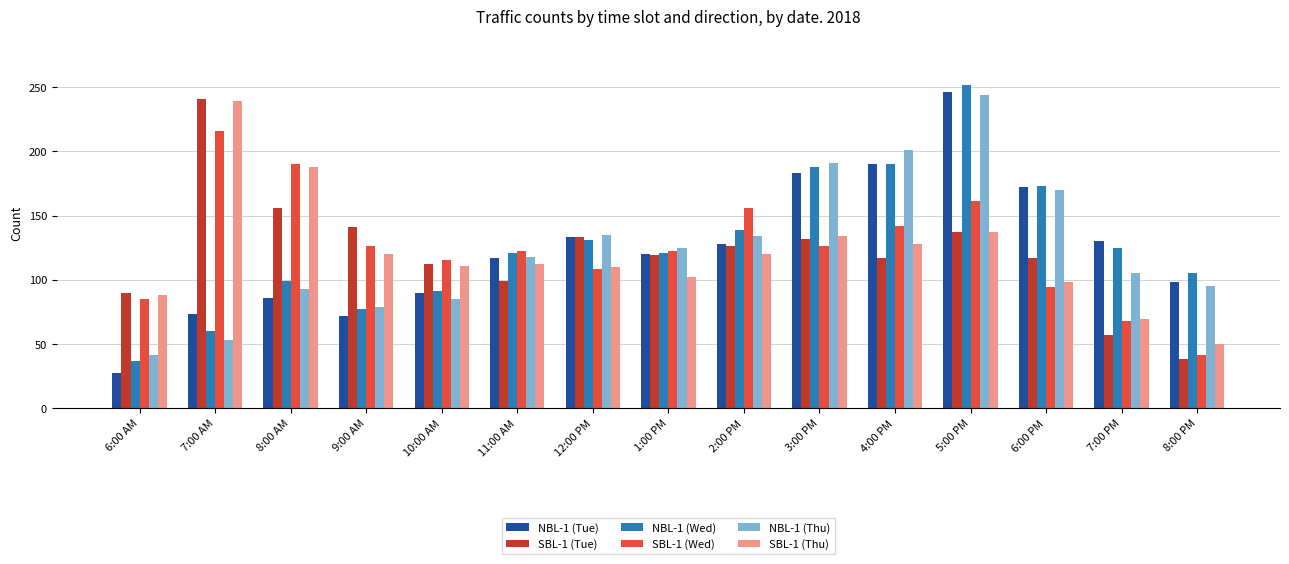

The value of NBL-1 (Thu) at 8:00 AM is 43. True or false?

False